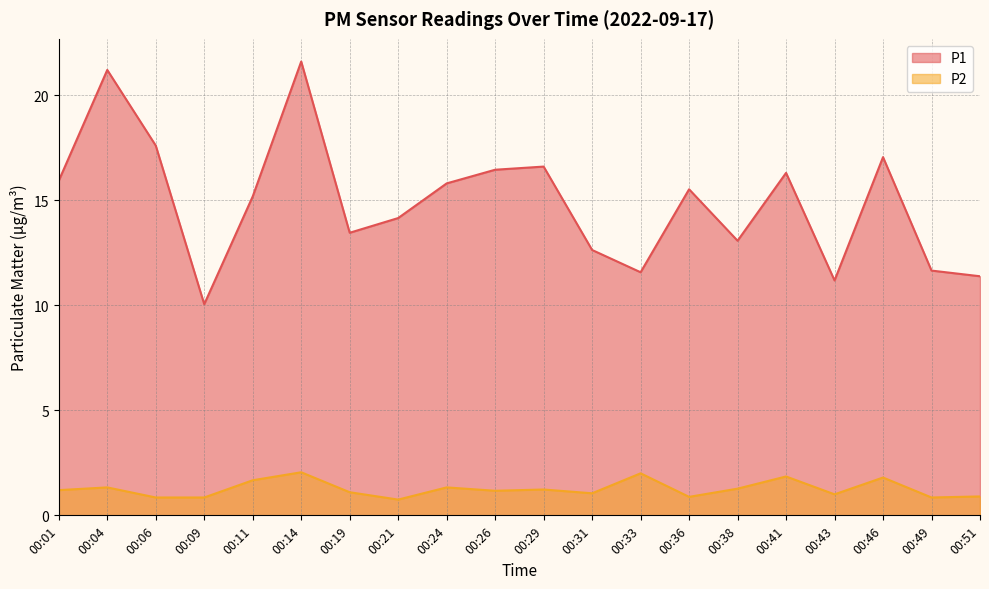

True or false: P2 has more than 2 points higher than both neighbors.

True